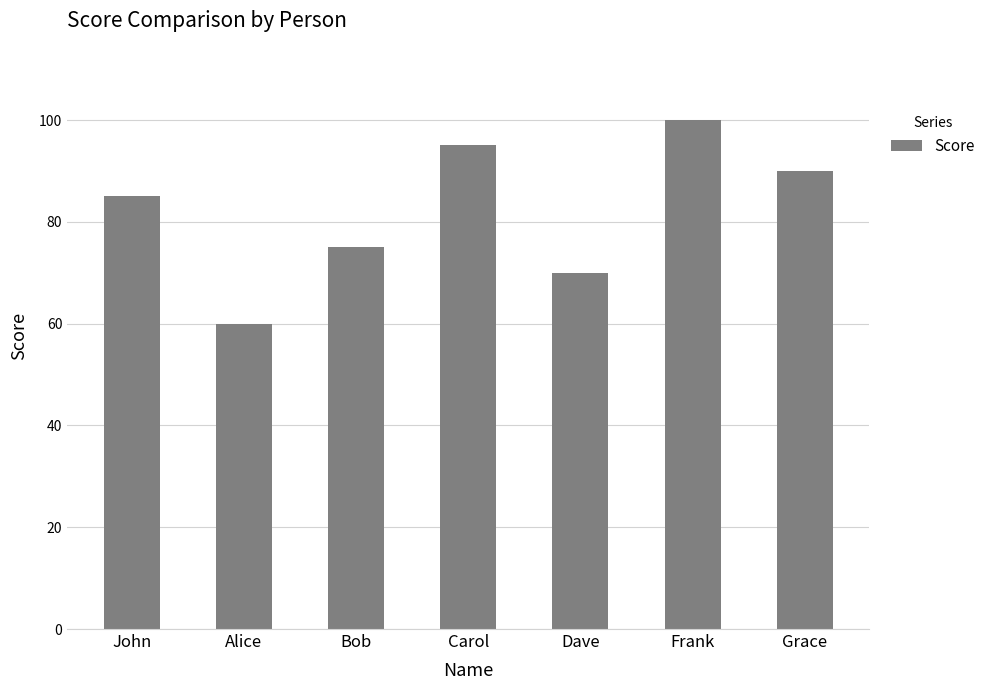

What is the average value?

82